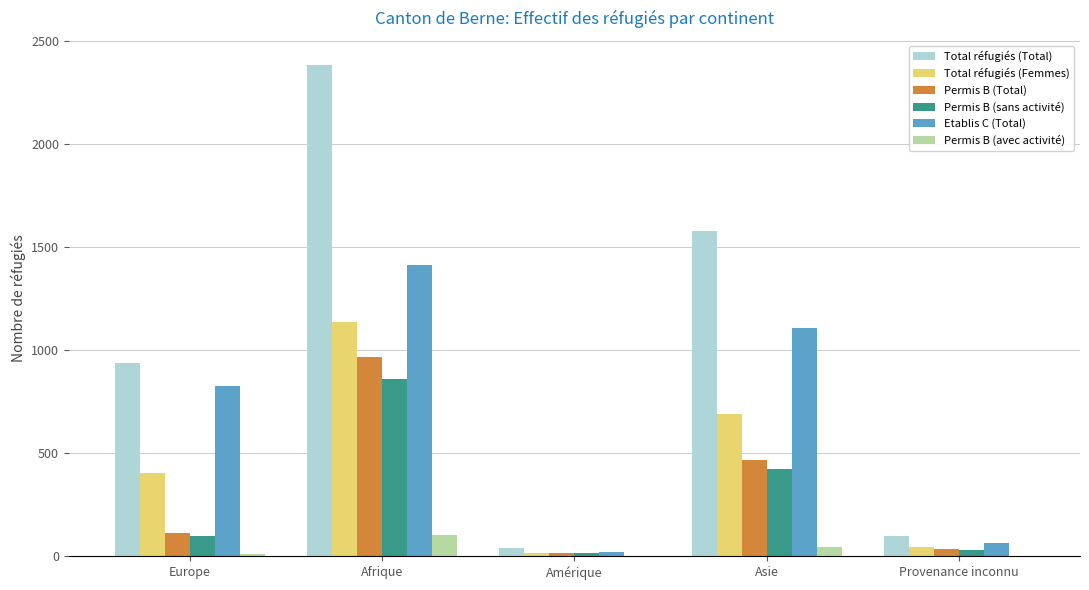

At which label is Etablis C (Total) closest to 717?

Europe